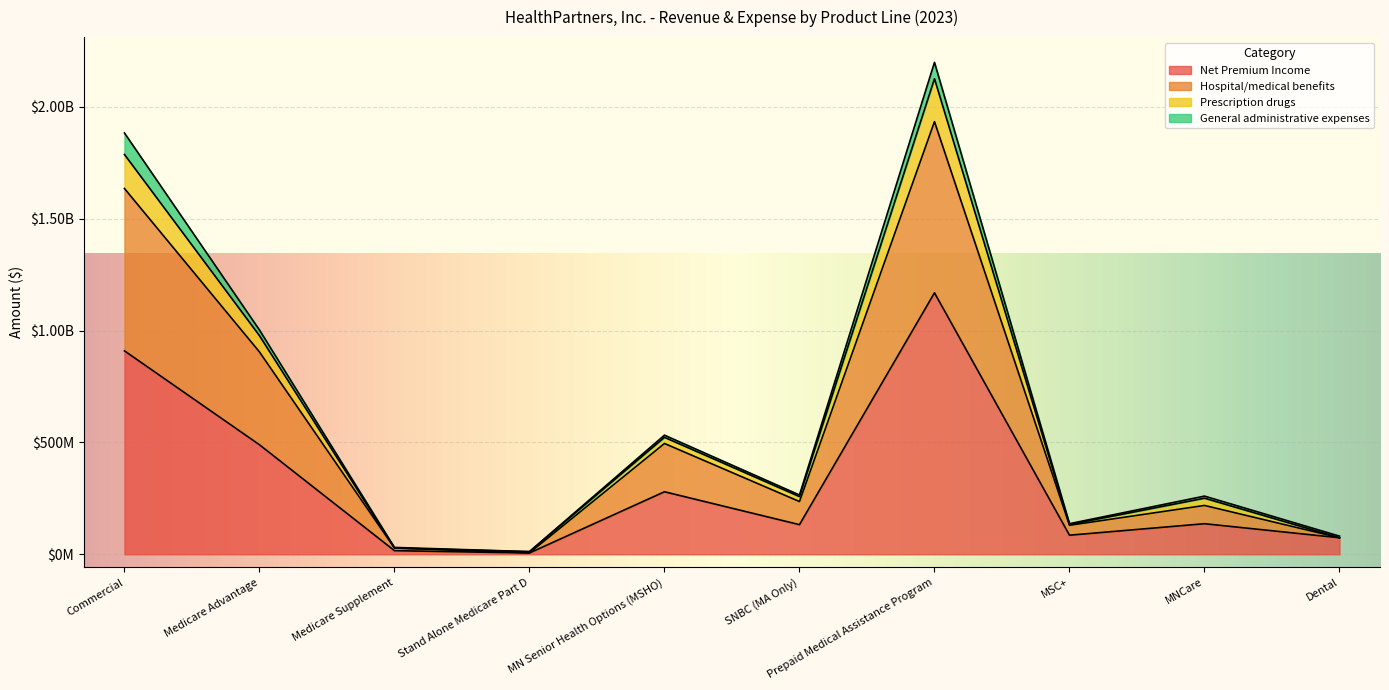

What is the label of the 1st point from the right?

Dental